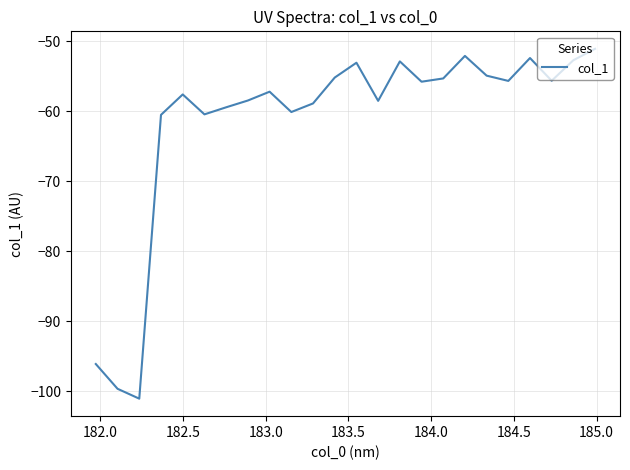

What is the minimum value shown in the chart?

-101.1